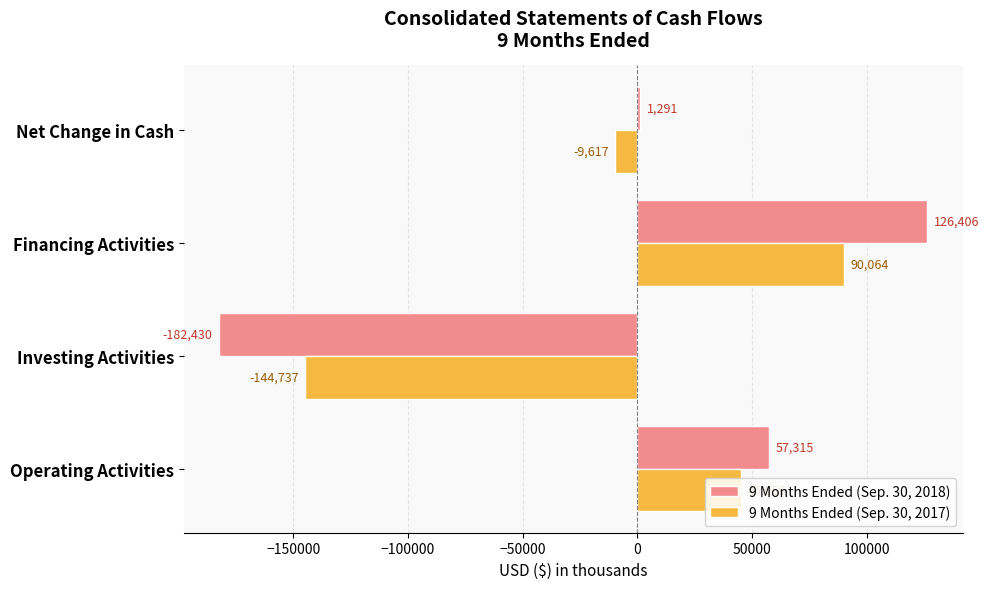

The value of 9 Months Ended (Sep. 30, 2017) at Financing Activities is 90064. True or false?

True